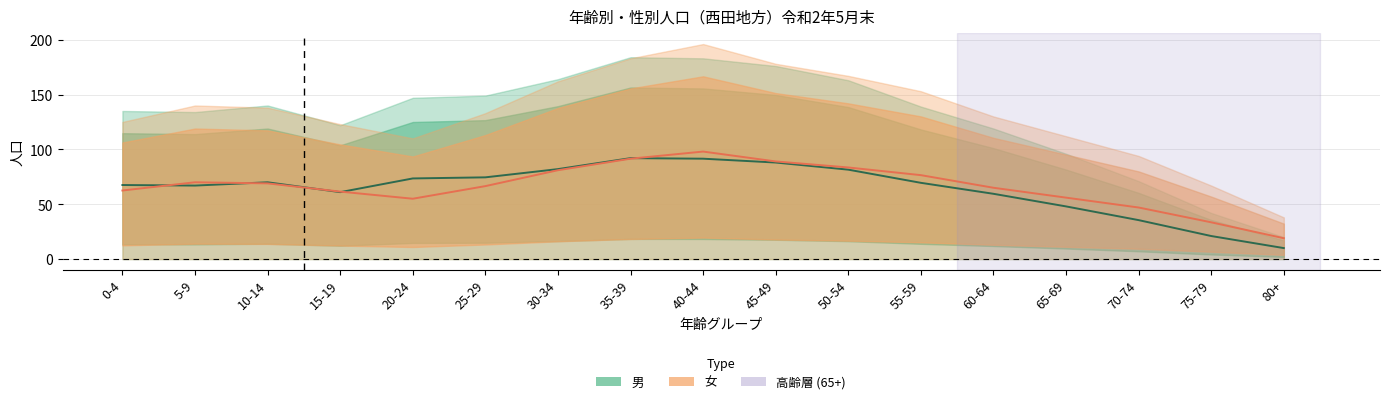

What is the difference between the maximum and minimum values in the 女 中央線 series?

79.0